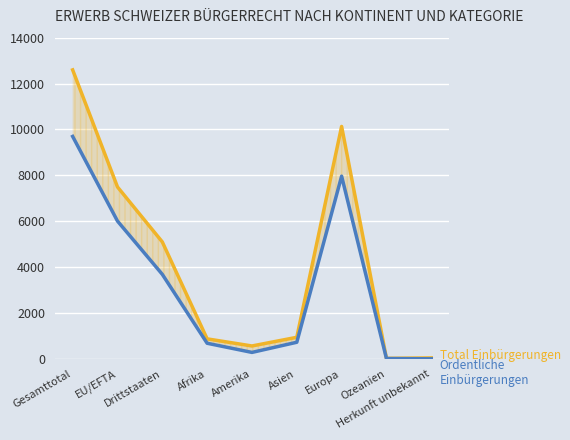

How many data points does each series have?

9